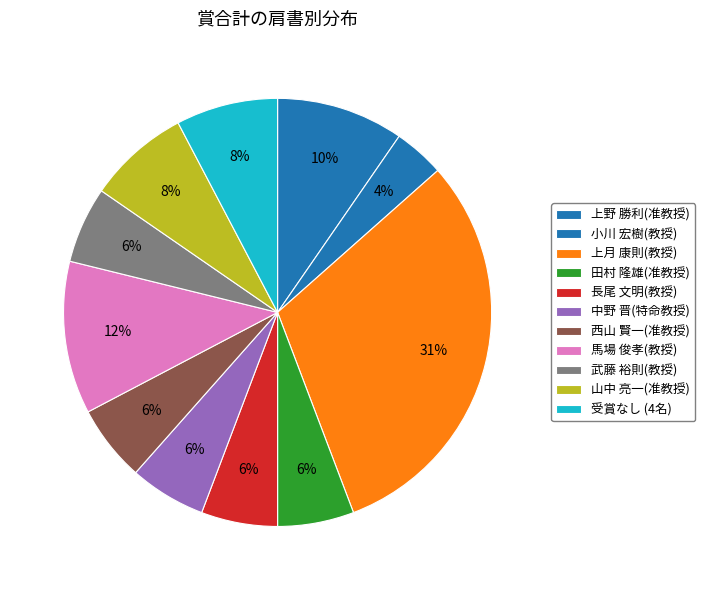

Which slice is the largest?

上月 康則(教授)